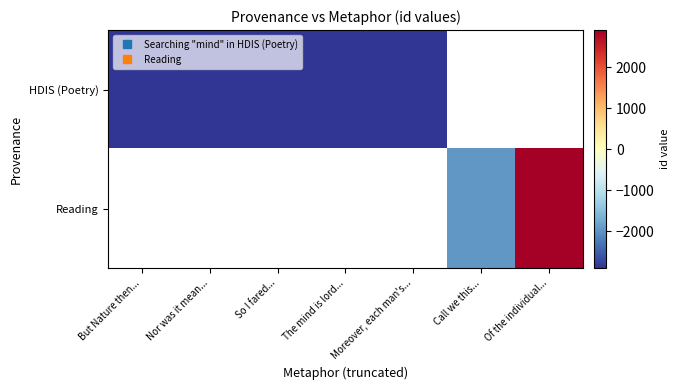

At which category does the chart reach its peak across all series?

Of the individual...